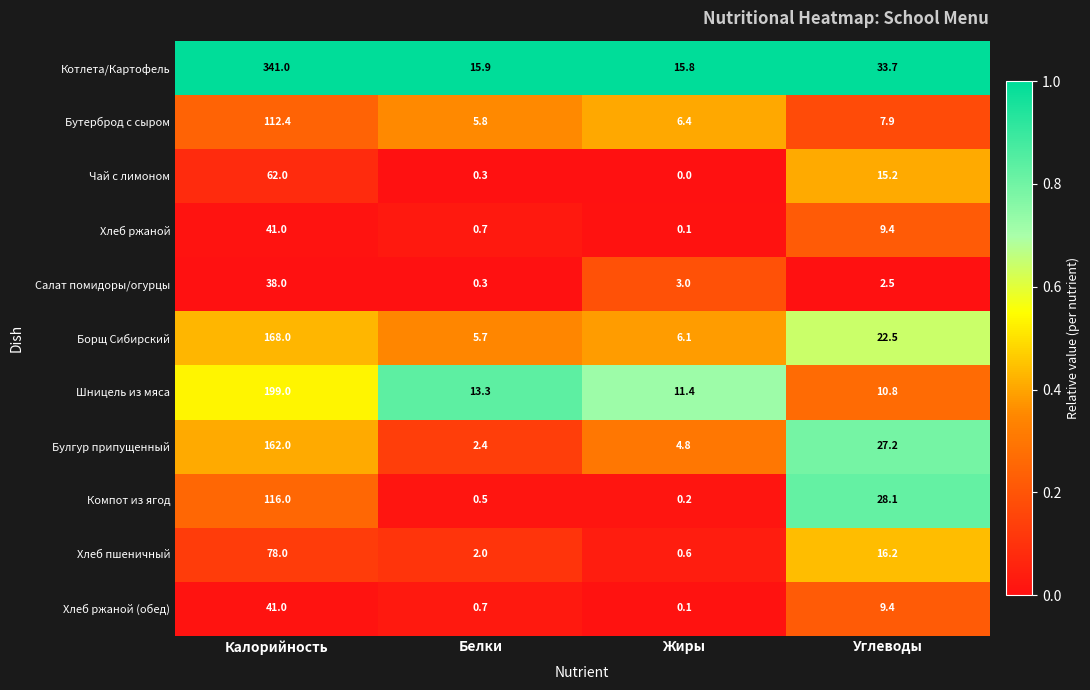

The value of Компот из ягод at Калорийность is 116.0. True or false?

True